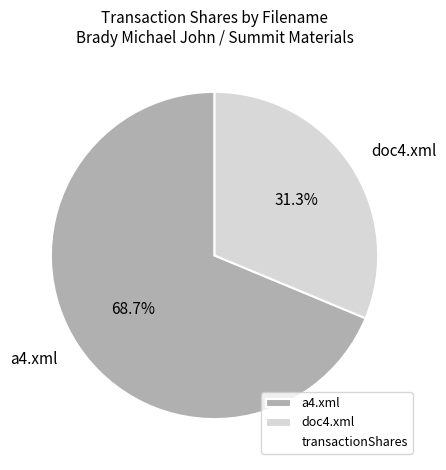

What is the total percentage of a4.xml and doc4.xml?

100.0%